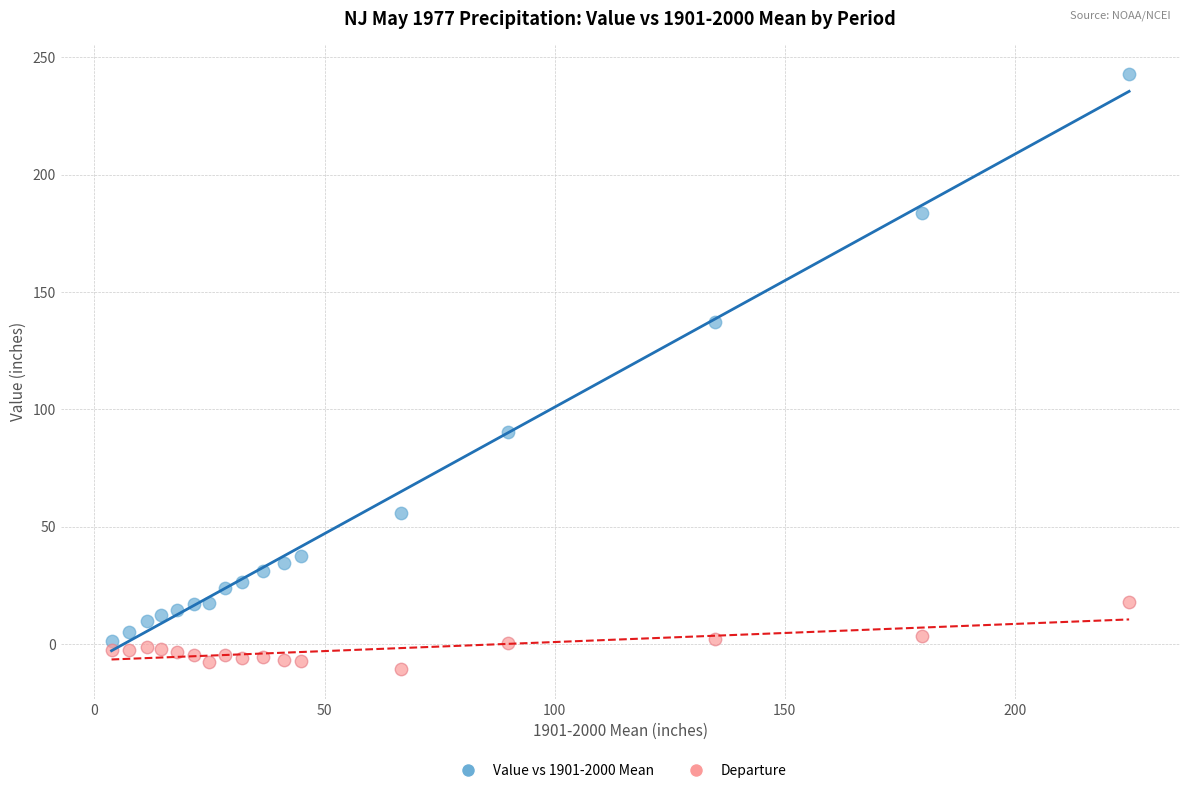

Across all series, what Y value is closest to 116?

137.3